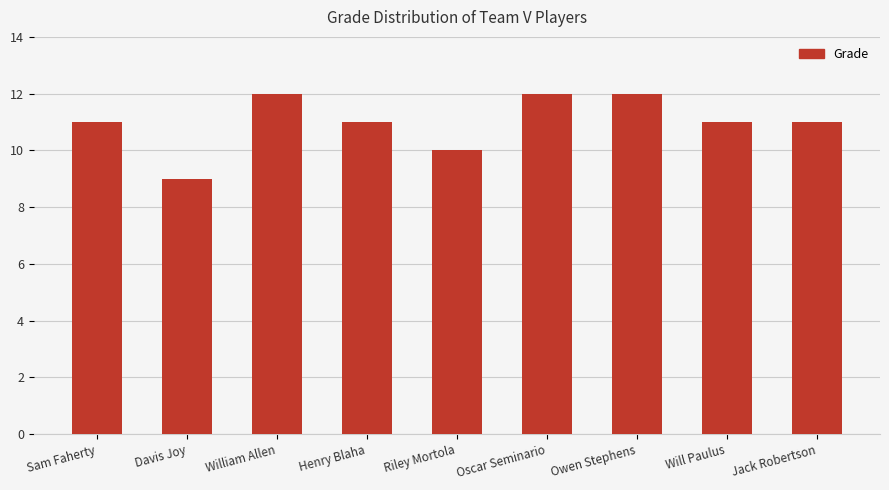

How many values are between 11 and 12?

7